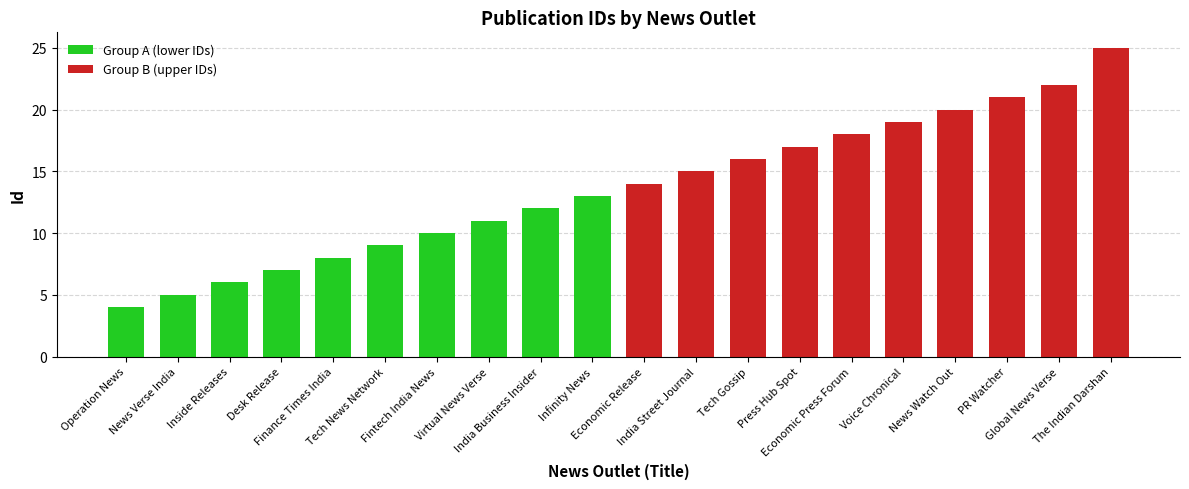

At which category does the chart reach its minimum across all series?

Operation News